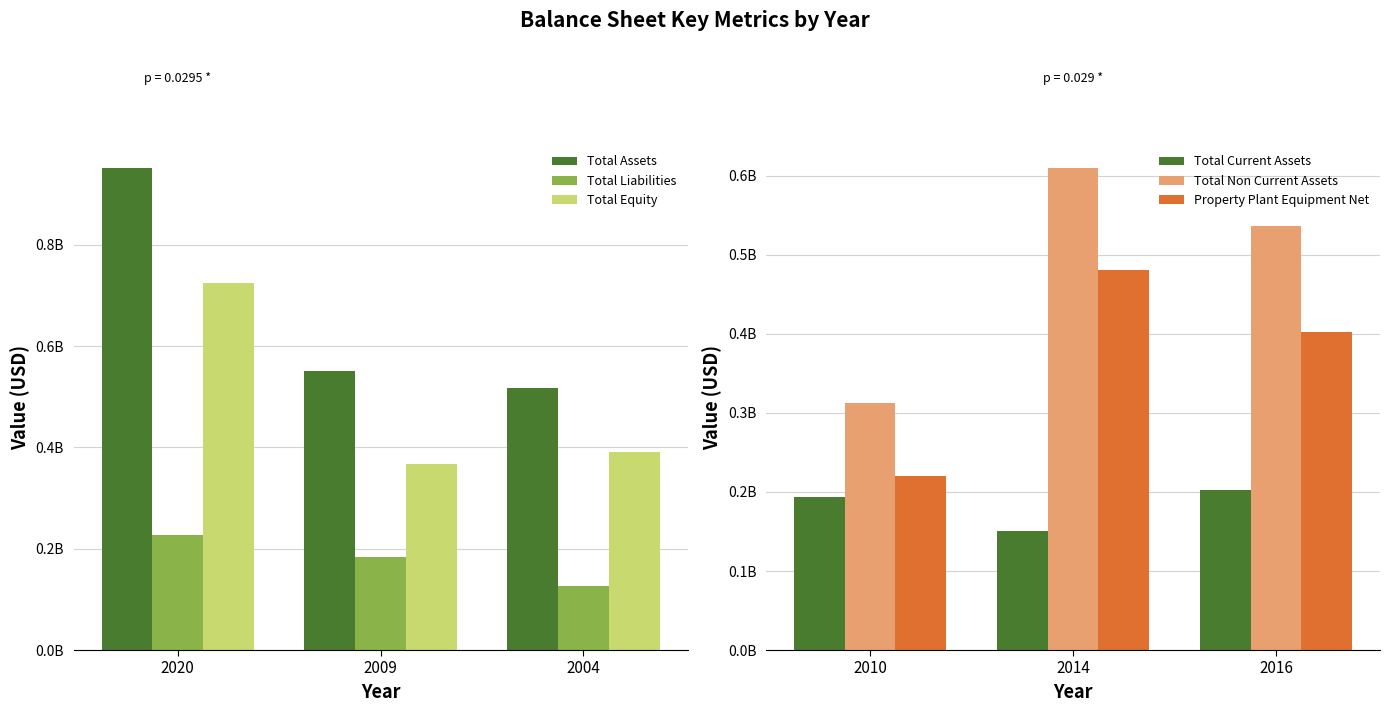

What is the difference between the Total Liabilities values at 2004 and 2020?

99997338